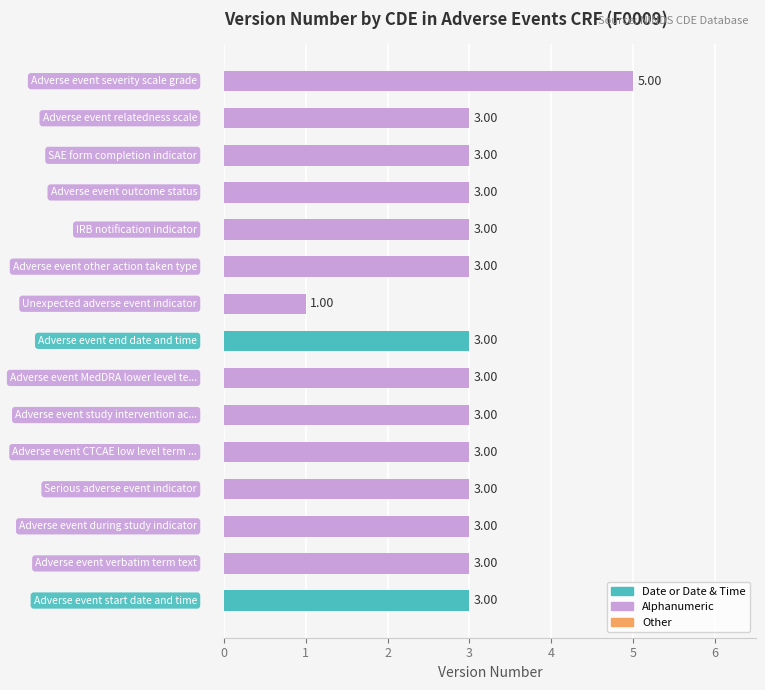

What is the sum of all values?

45